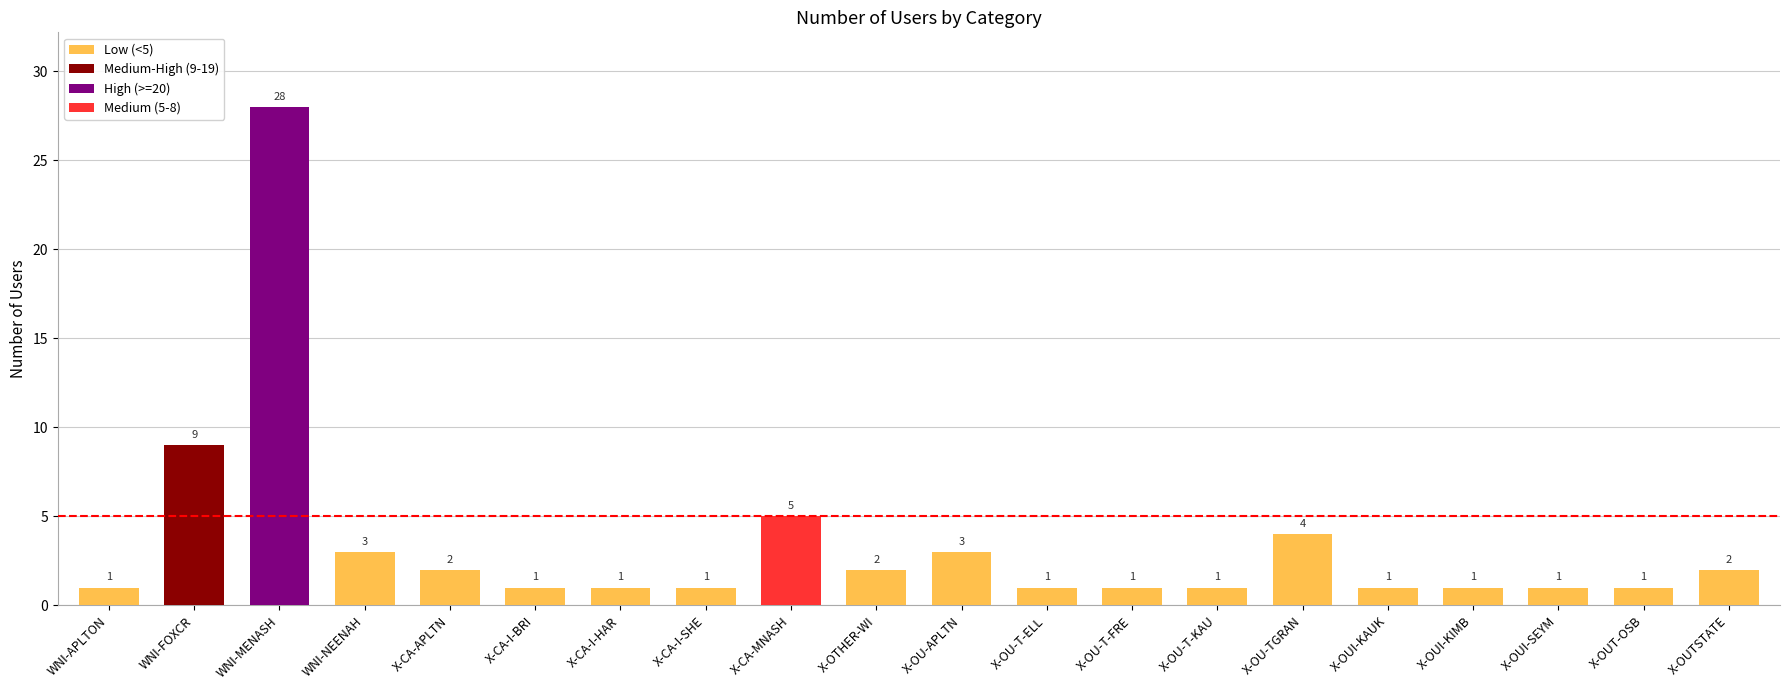

Are the bars horizontal?

No